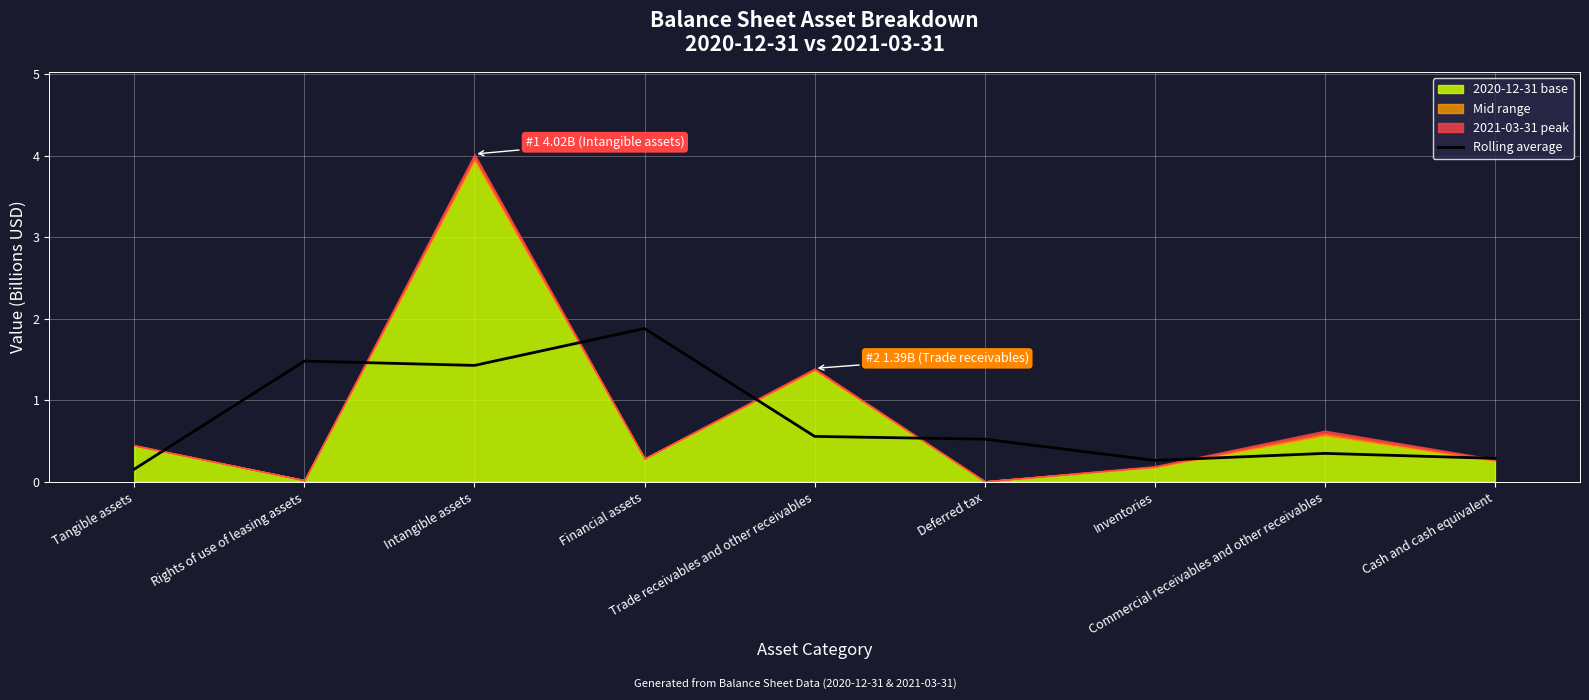

At which category does the data reach its first local valley?

Intangible assets